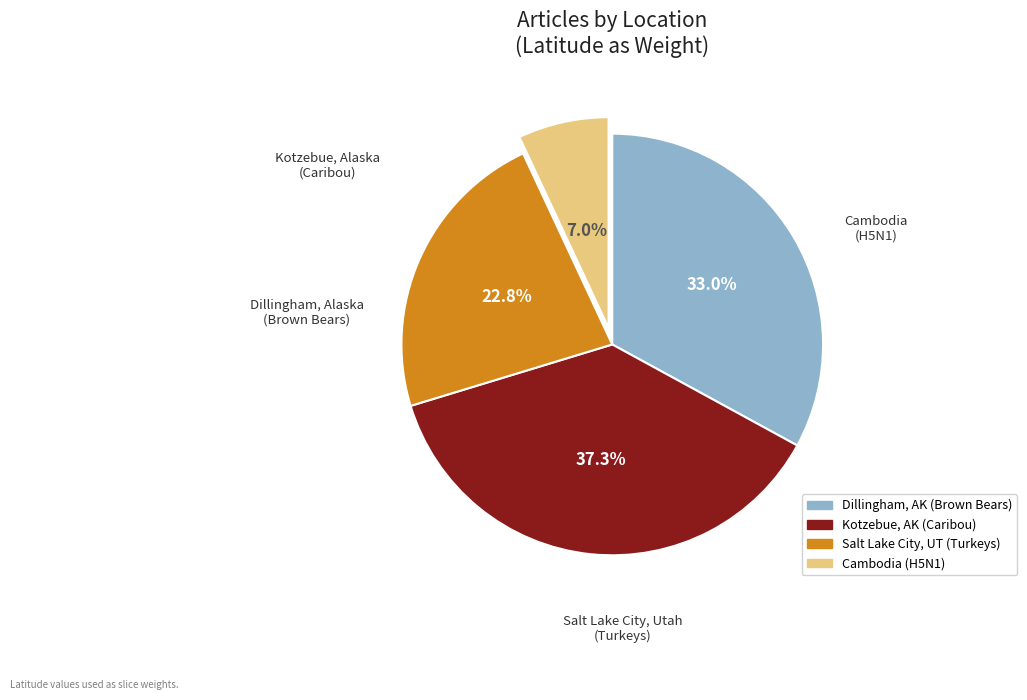

Does any single category account for the majority?

No